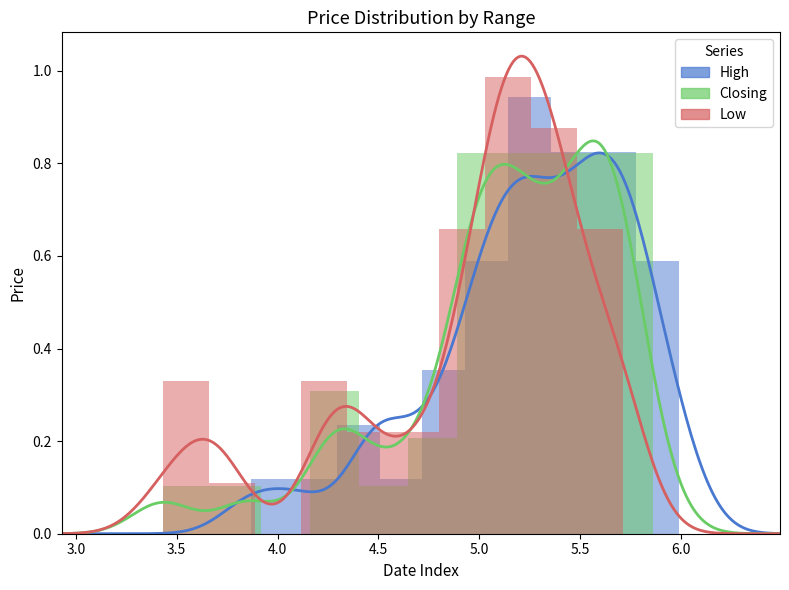

What is the label of the 2nd bar from the right?

6.5